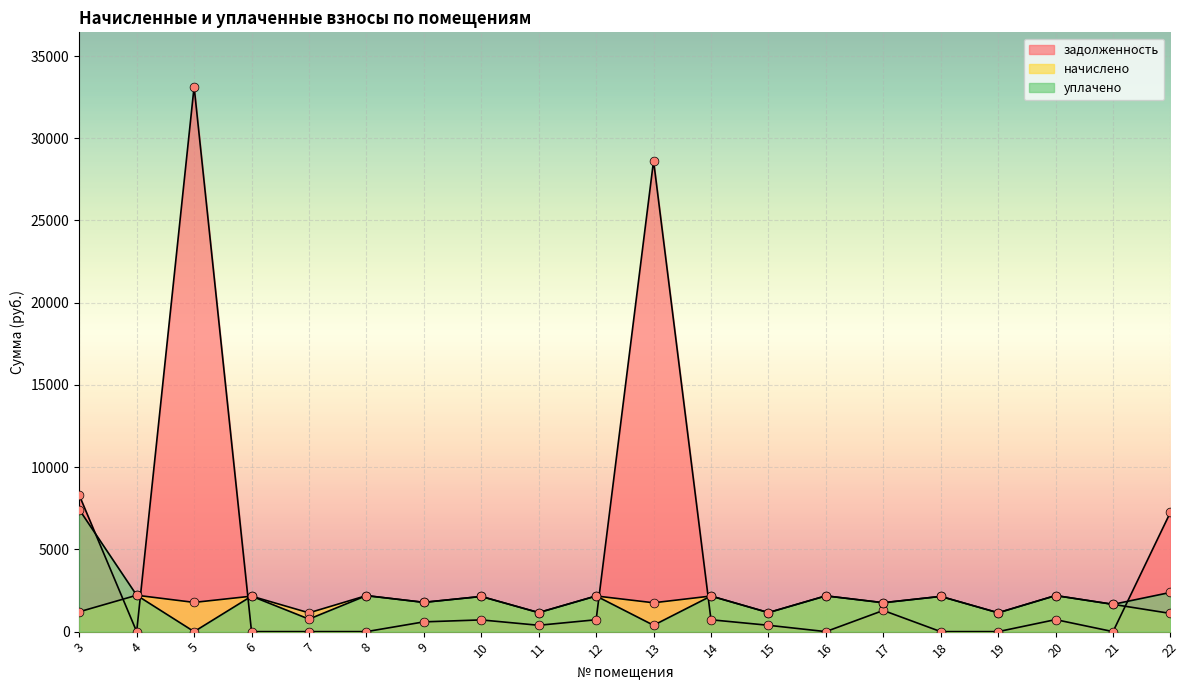

At how many categories does at least one series exceed 15566?

2